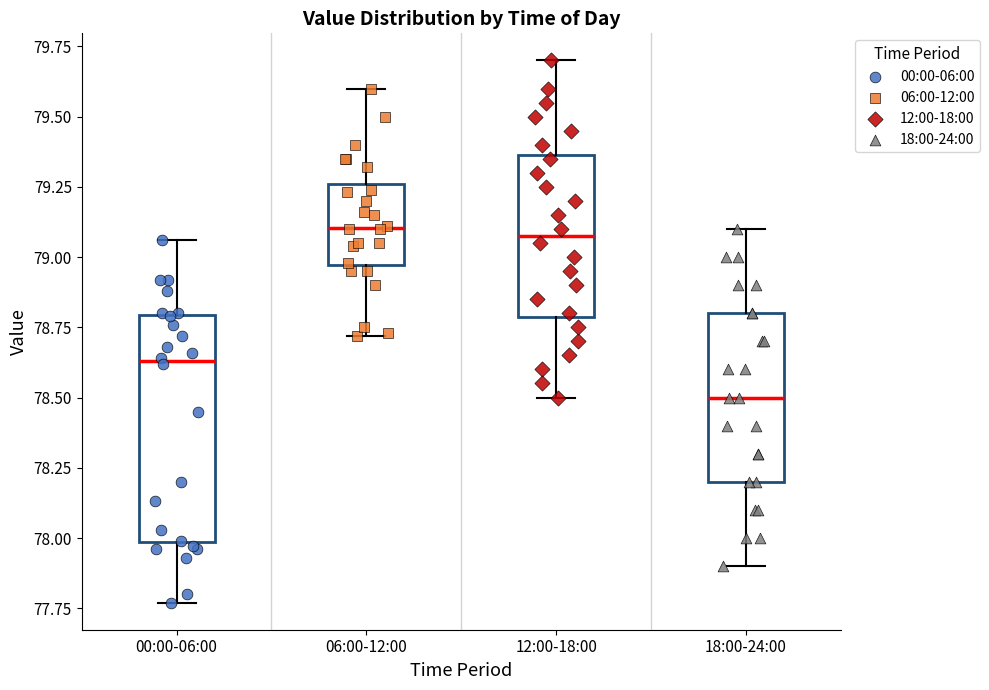

Reading left to right, transcribe this box plot: for each box, give where its median line is, the range the box spans, and where its two whiskers end, as read against the y-axis. The values are not printed on the chart, so give them approximately, as read against the axis.

00:00-06:00: median 78.65, box 78.00 to 78.80, whiskers 77.75 to 79.05
06:00-12:00: median 79.10, box 78.95 to 79.25, whiskers 78.70 to 79.60
12:00-18:00: median 79.10, box 78.80 to 79.35, whiskers 78.50 to 79.70
18:00-24:00: median 78.50, box 78.20 to 78.80, whiskers 77.90 to 79.10